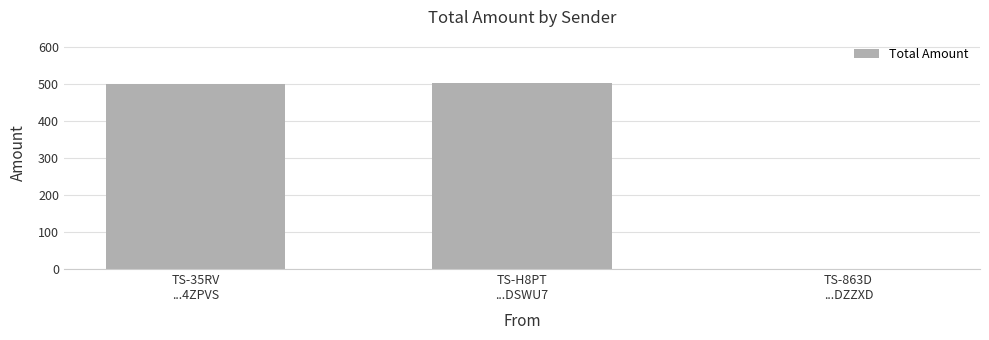

What is the sum of all values?

1002.1